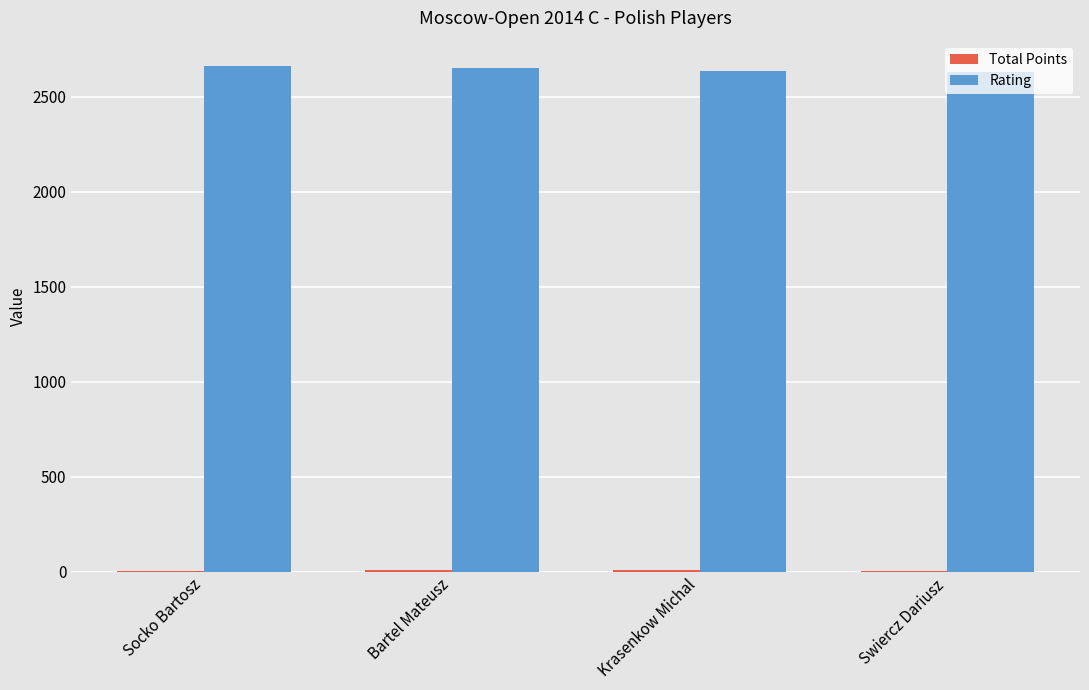

Is it true that Rating equals 4562 at Swiercz Dariusz?

False